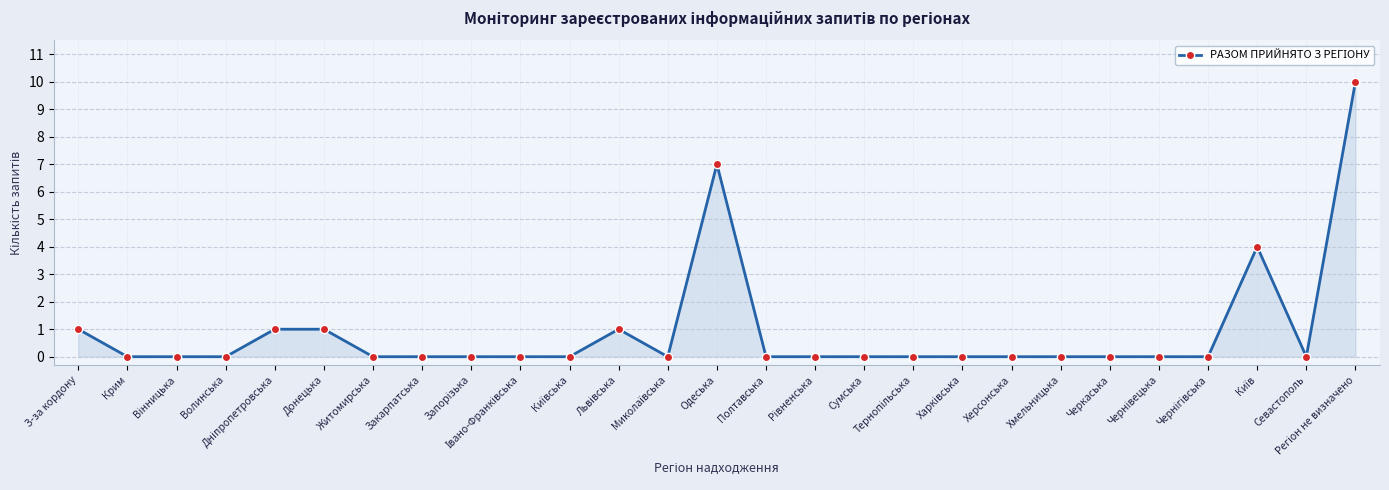

What is the difference between the maximum and second lowest values?

10